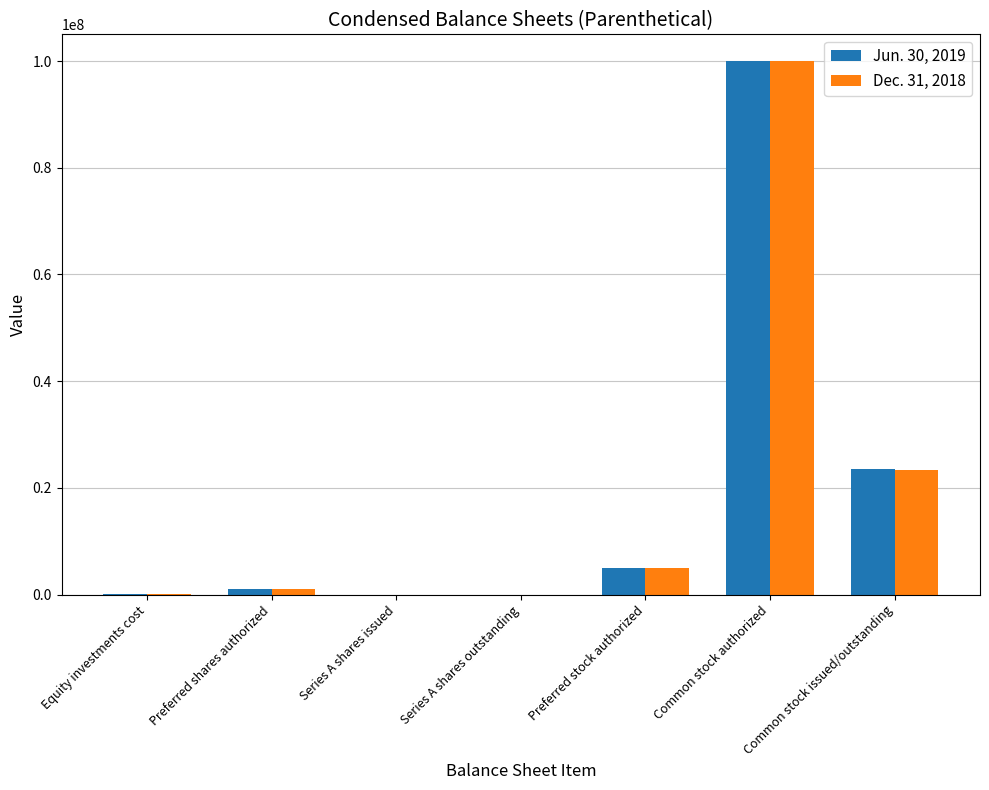

Is it true that Dec. 31, 2018 equals 1000000 at Preferred shares authorized?

True